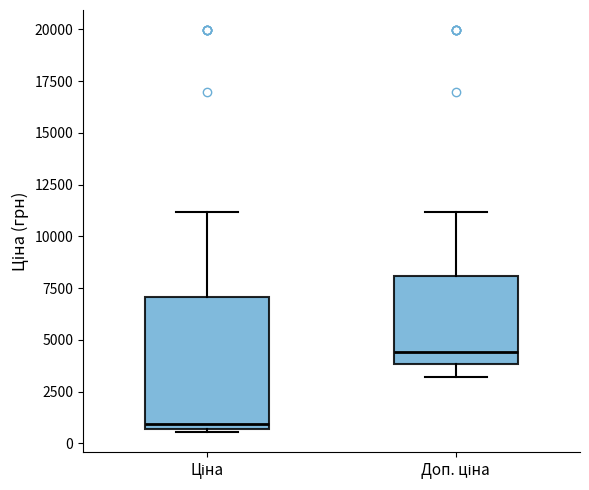

Which box's median line is the lowest?

Ціна